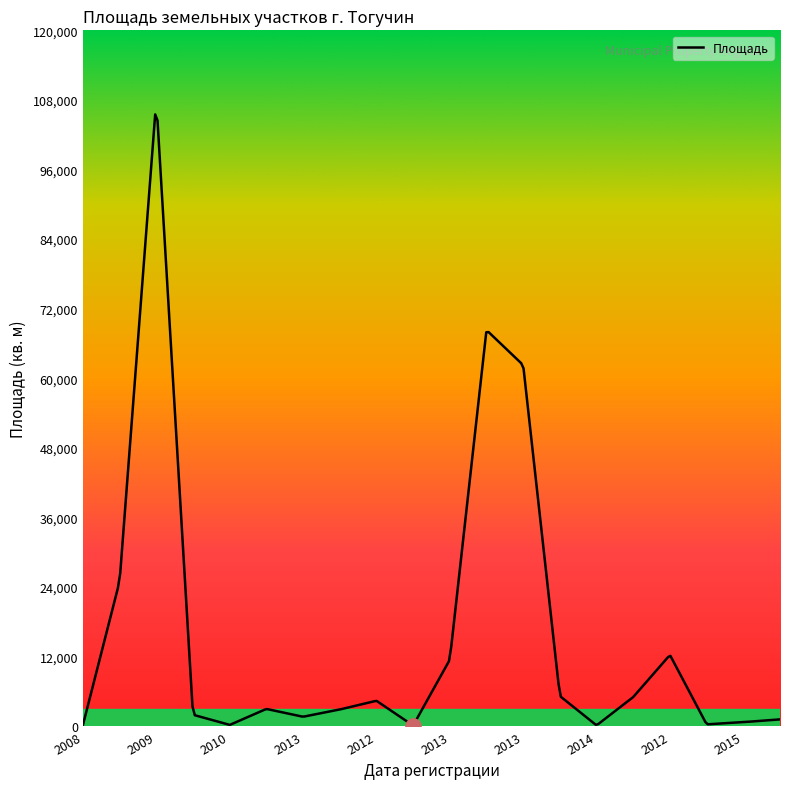

Between 2010 and 2009, which is larger?

2009